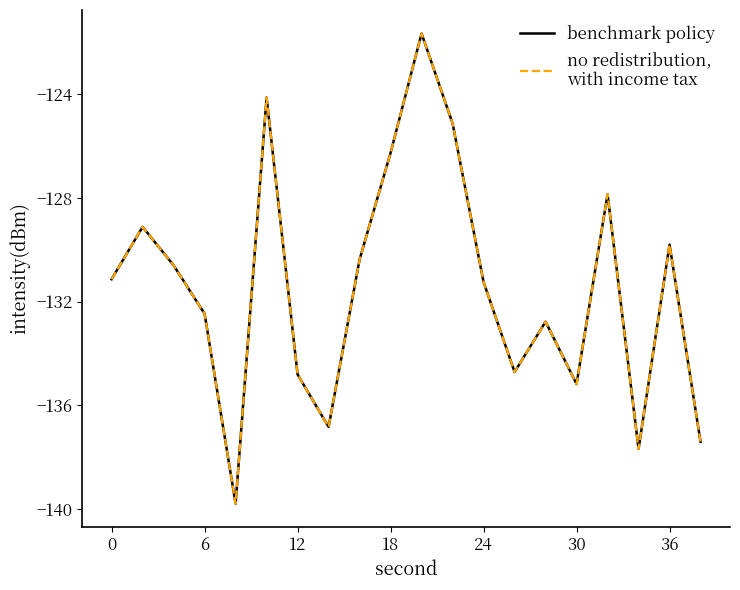

Does the chart have visible grid lines?

No